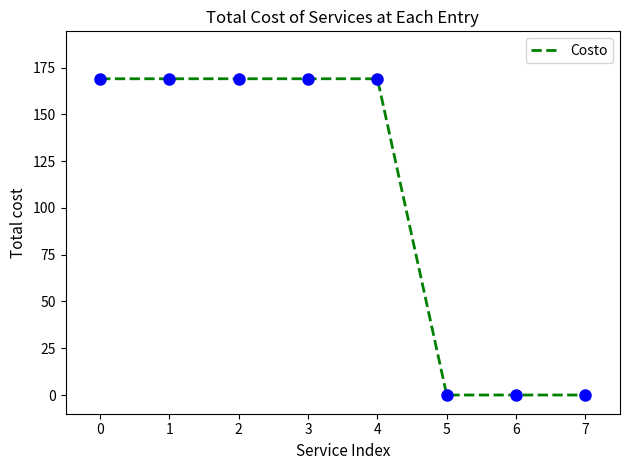

What is the change in value from 0 to 5?

-169.0